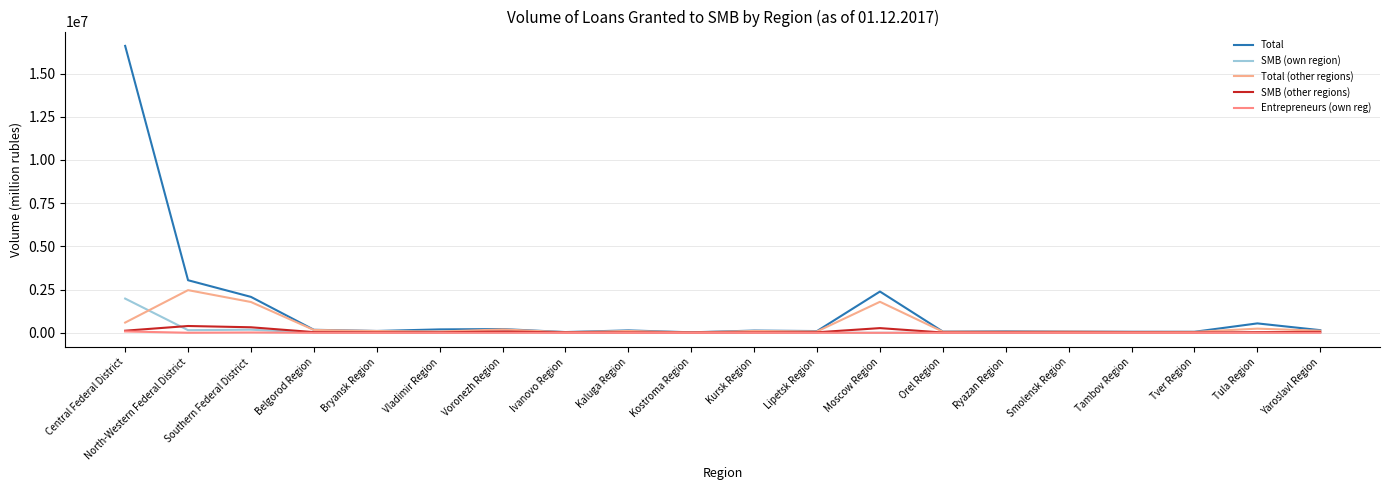

Reading right to left, extract all data points from this chart.

Total: 153313	544780	60111	60395	72460	86856	70632	2388091	101096	128750	28462	138973	43666	216597	197561	106950	174840	2078630	3042674	16600768
SMB (own region): 3813	916	235	575	0	12466	0	2507	2986	11782	3290	1025	8129	0	864	0	3382	180588	152478	1980391
Total (other regions): 121411	241163	51920	48558	70205	65195	65520	1794810	79528	106643	22504	106326	33159	194216	75592	103147	165568	1782459	2468946	591891
SMB (other regions): 53877	35373	15368	19788	19497	20777	17139	271844	30498	21337	13263	20257	20919	75486	26039	26739	40317	320193	394515	122163
Entrepreneurs (own reg): 167	139	55	72	0	2048	0	0	48	2327	154	335	1071	0	243	0	321	18314	3398	79476